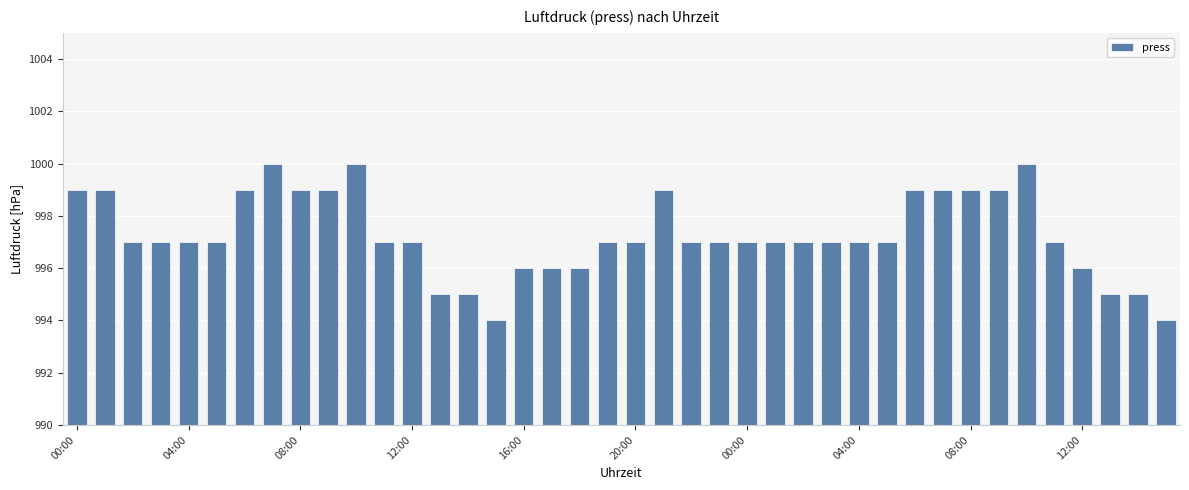

What is the sum of all values?

39891